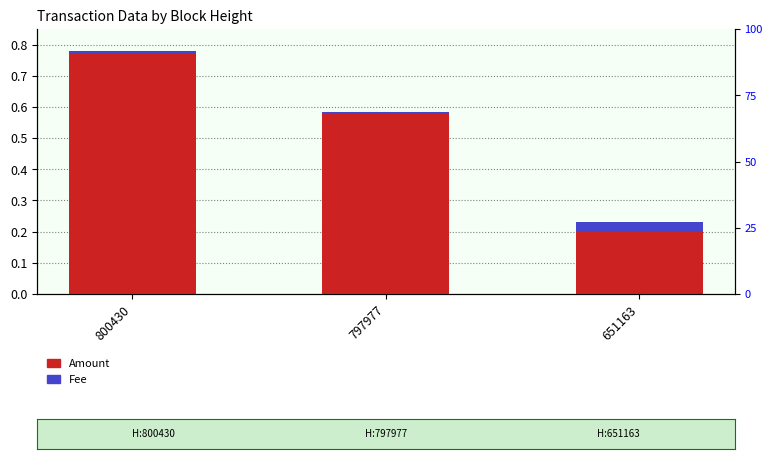

What are all the series names shown in the legend?

Amount, Fee